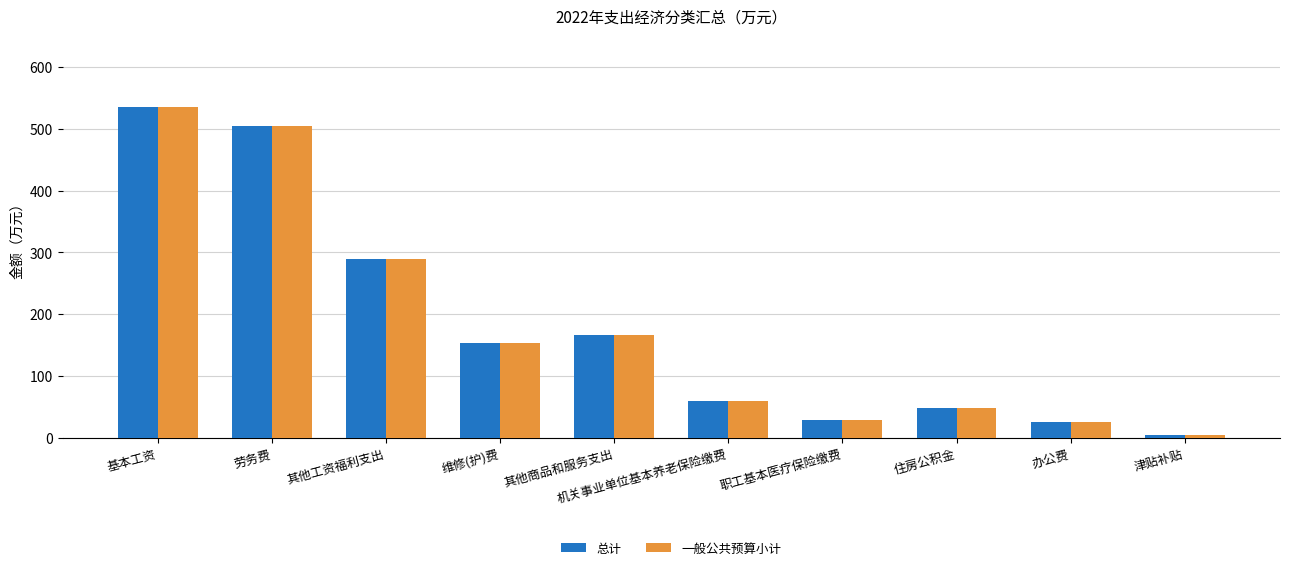

Is it true that 一般公共预算小计 equals 235.5 at 劳务费?

False